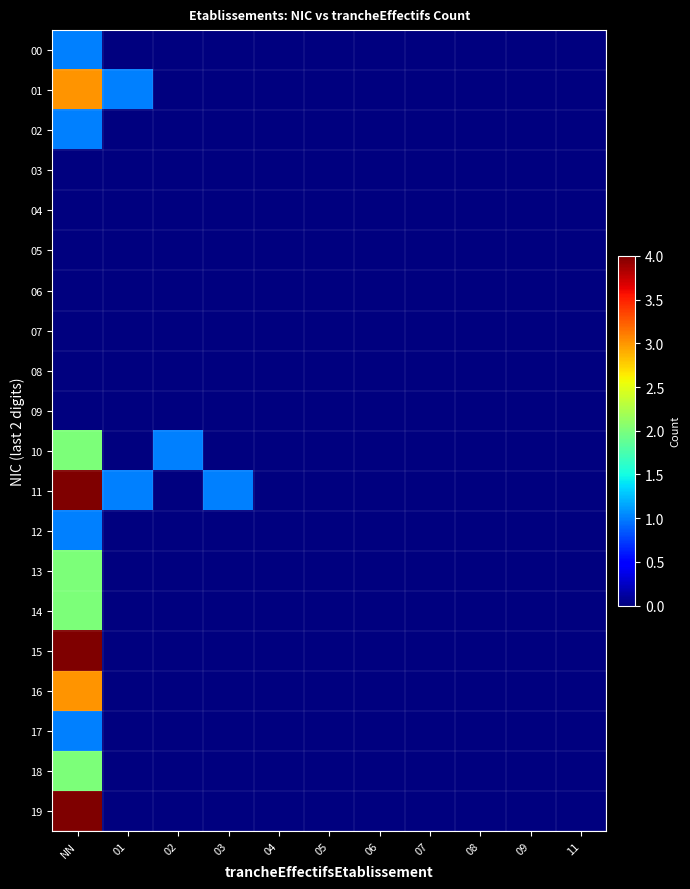

How many series are shown in this chart?

20